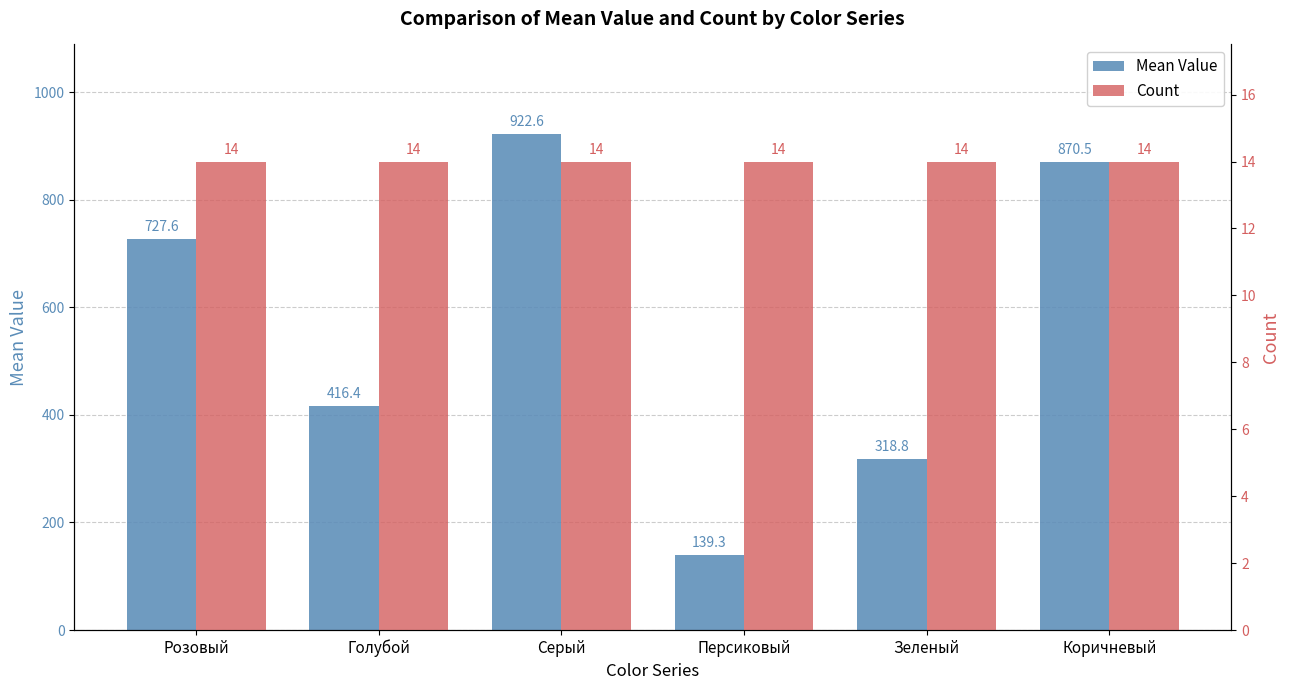

What is the minimum value shown in the chart?

14.0